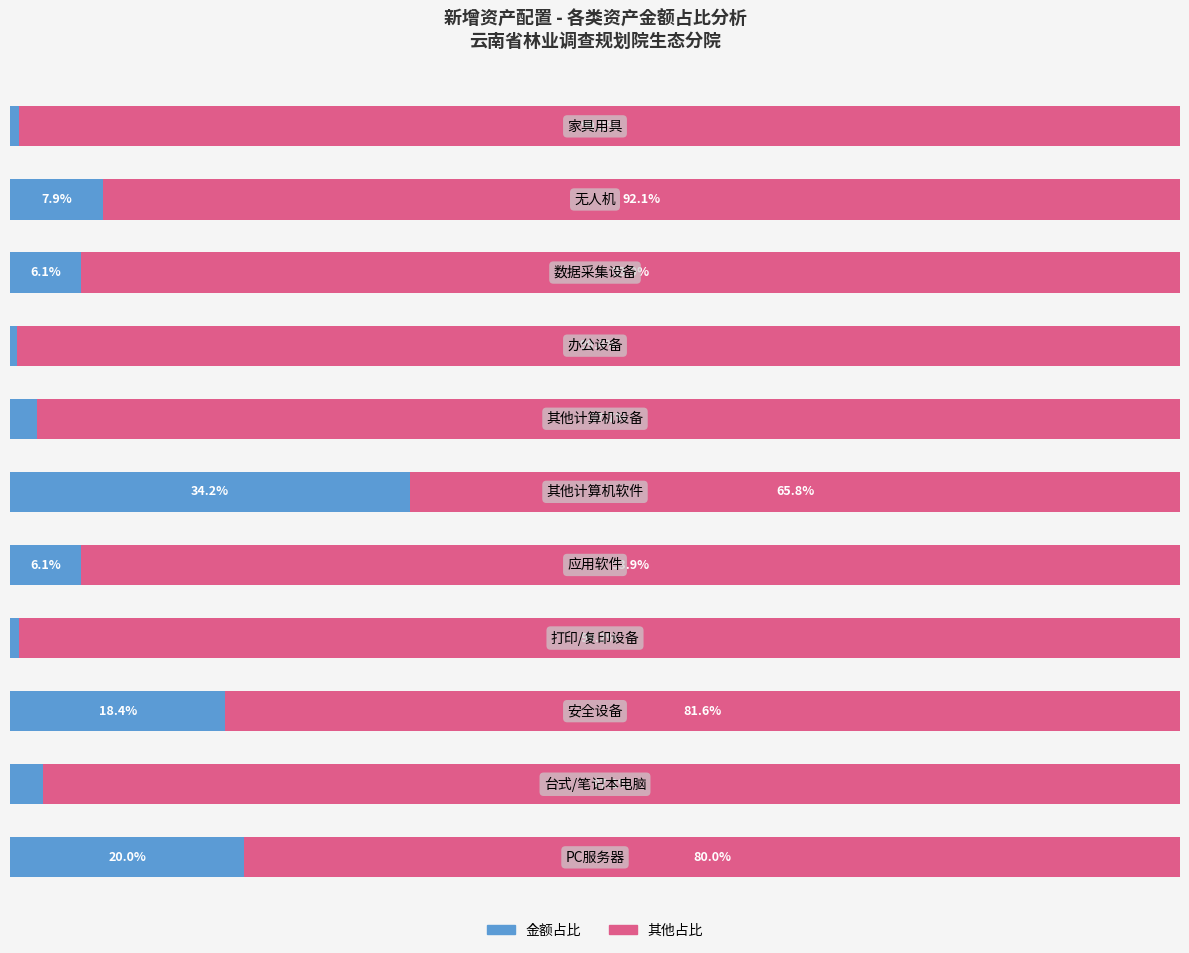

What are all the series names shown in the legend?

金额占比, 其他占比